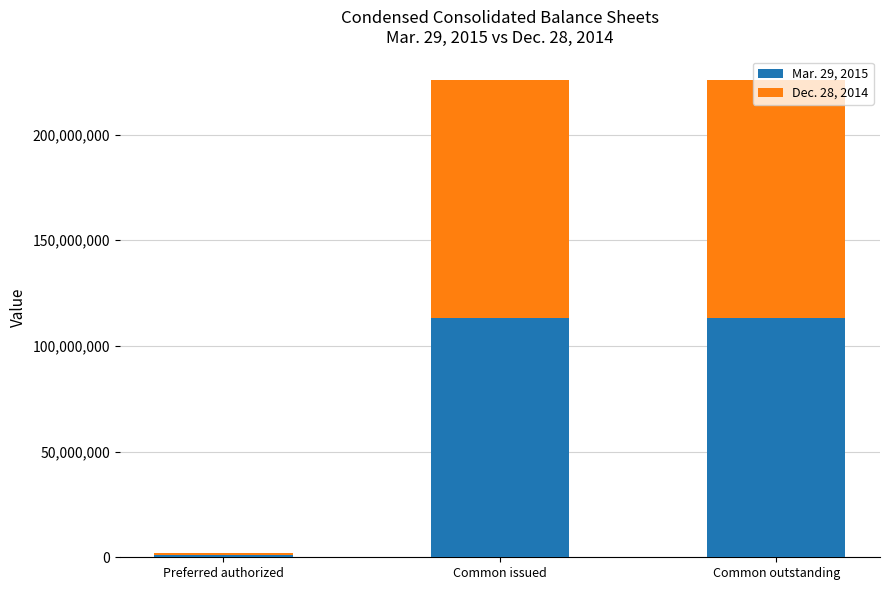

At which label does Mar. 29, 2015 reach its minimum?

Preferred authorized